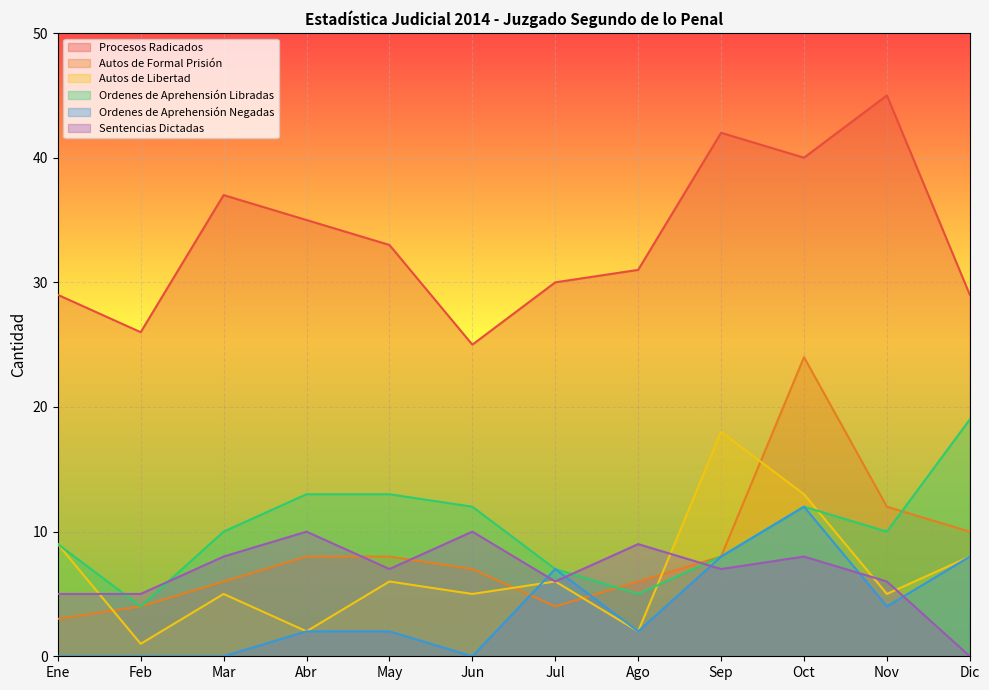

Which series has the largest range (max minus min)?

Autos de Formal Prisión